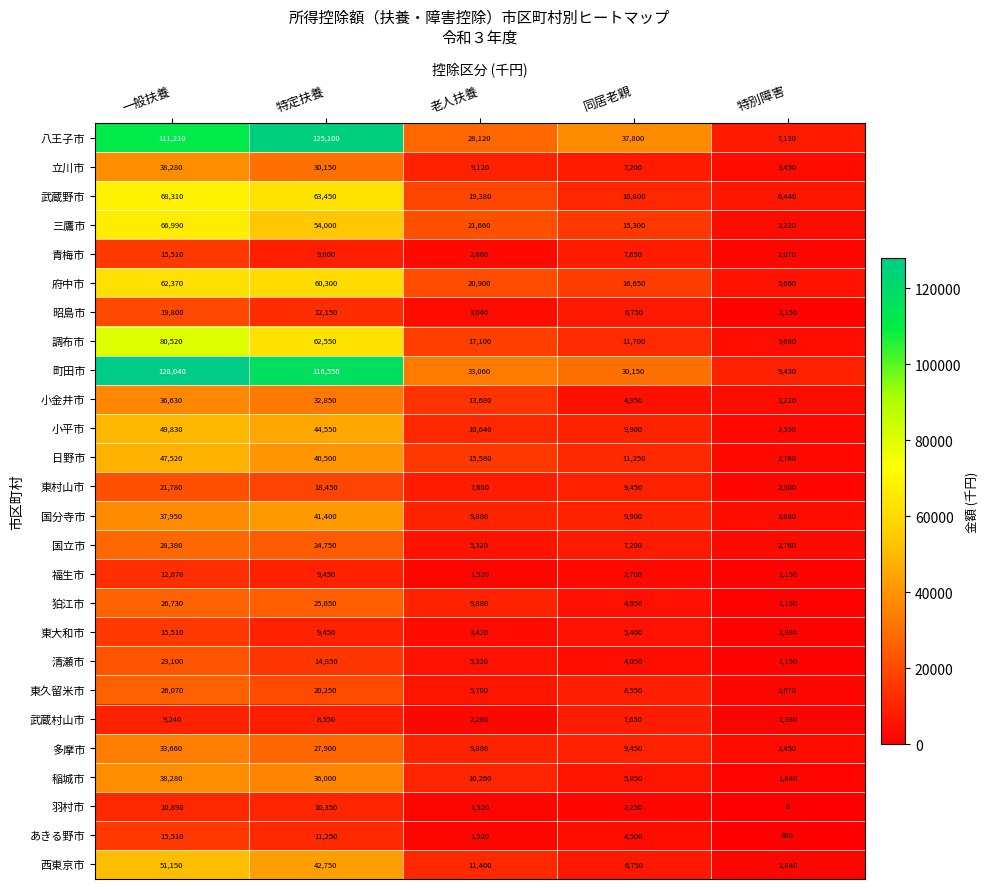

Between 老人扶養 and 特別障害, which series saw the biggest shift?

町田市